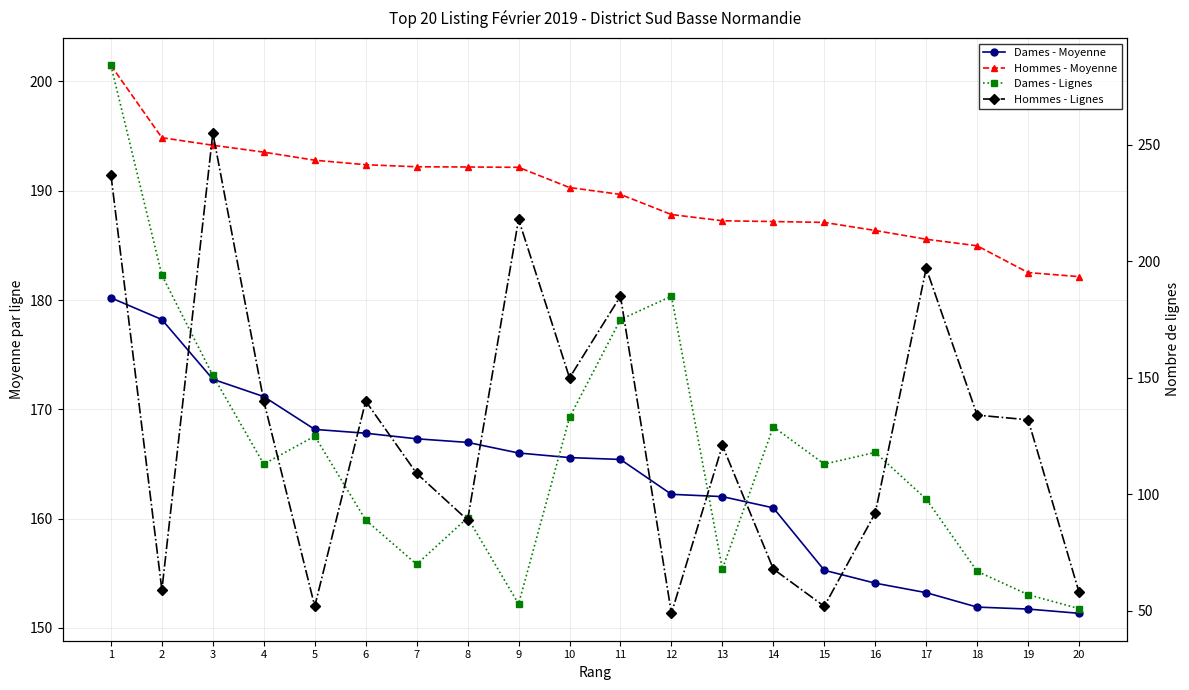

At which label is Dames - Lignes closest to 167?

11